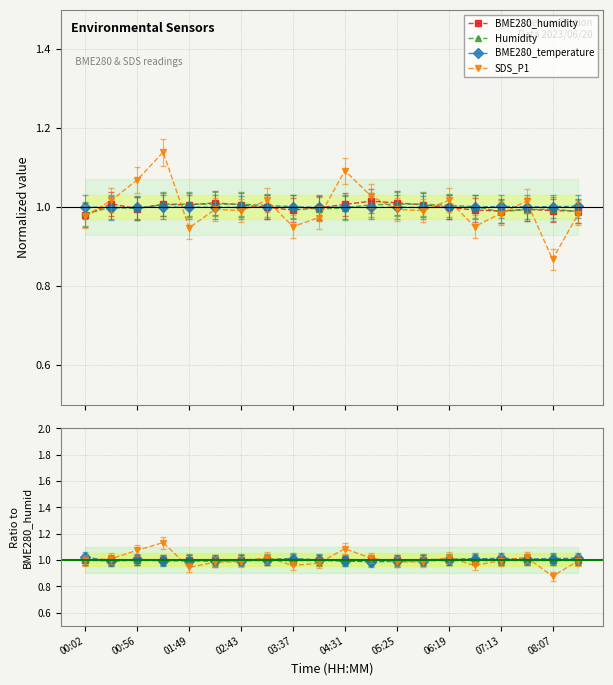

Is this an area chart (filled region under the line)?

No